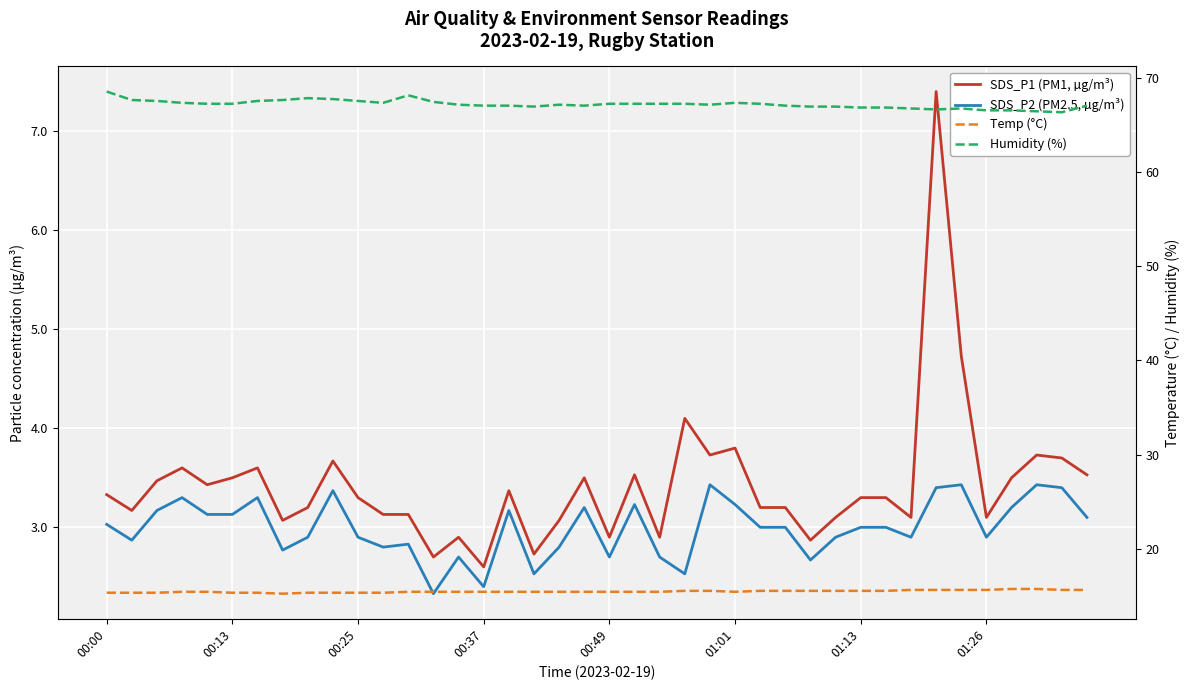

True or false: Temp (°C) and SDS_P1 (PM1, µg/m³) intersect in this chart.

False